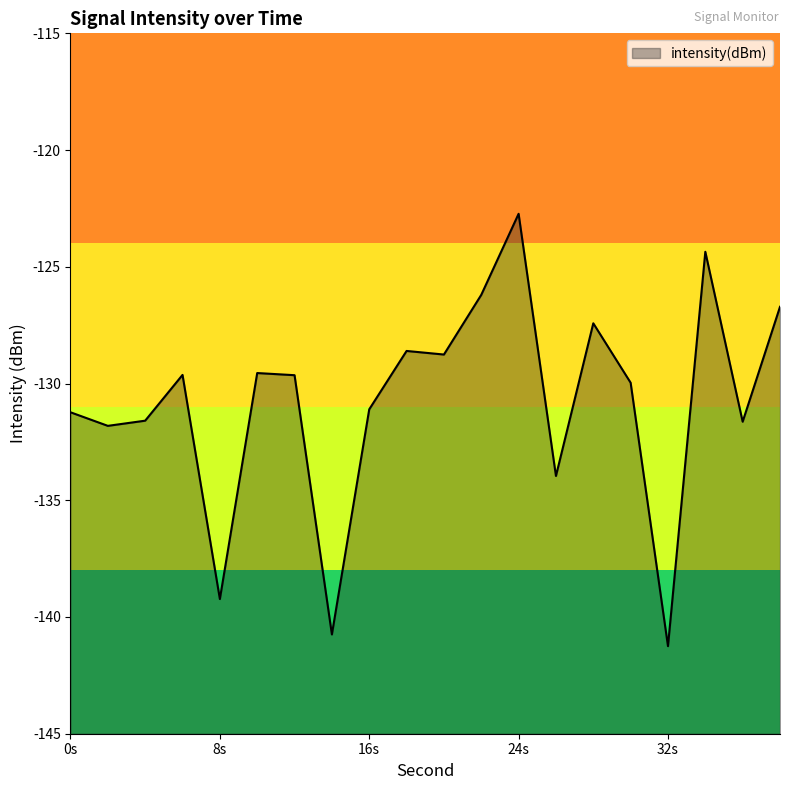

Which label corresponds to the largest value in the chart?

24s